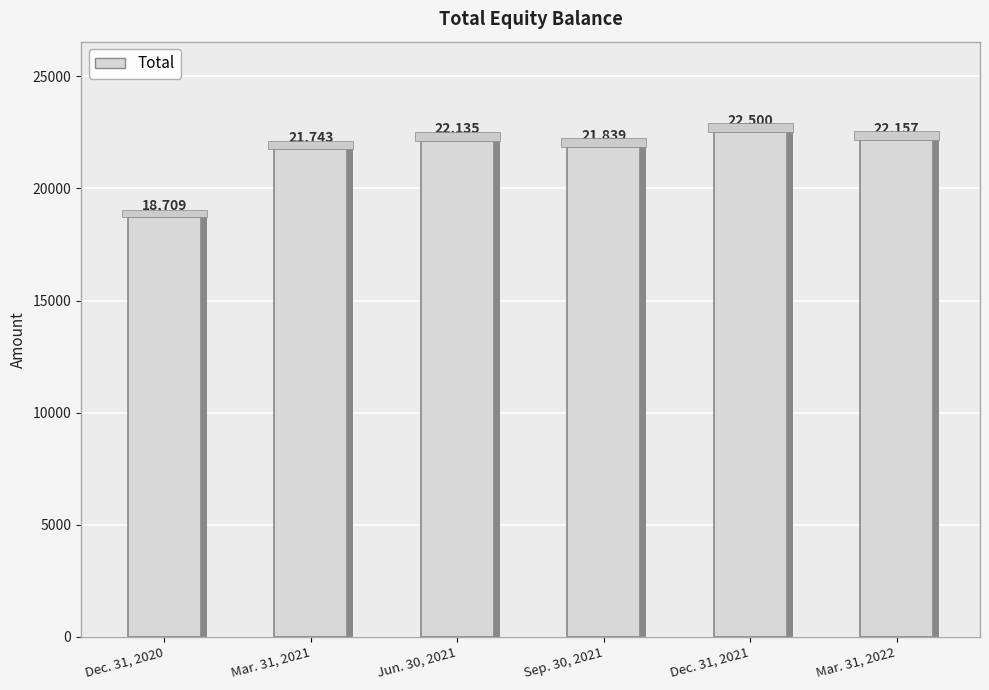

At which category does the chart reach its peak across all series?

Dec. 31, 2021